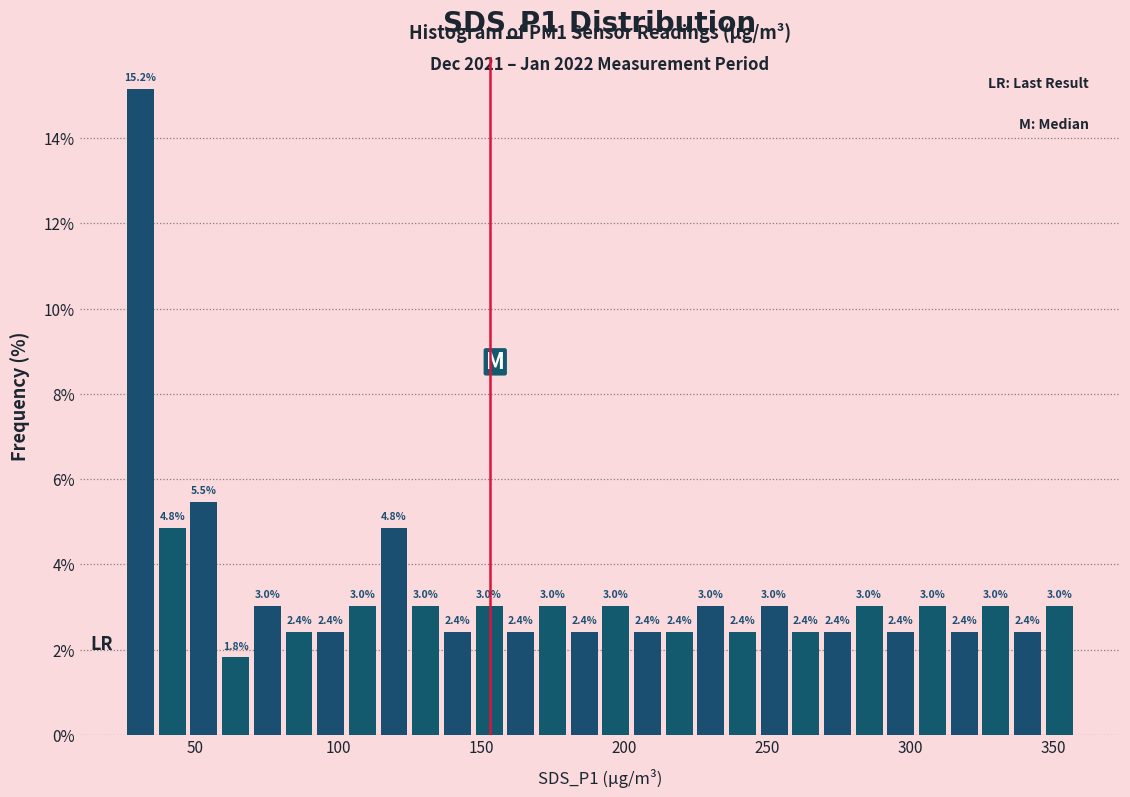

Read against the x-axis, roughly where is the centre of the tallest bar?

30